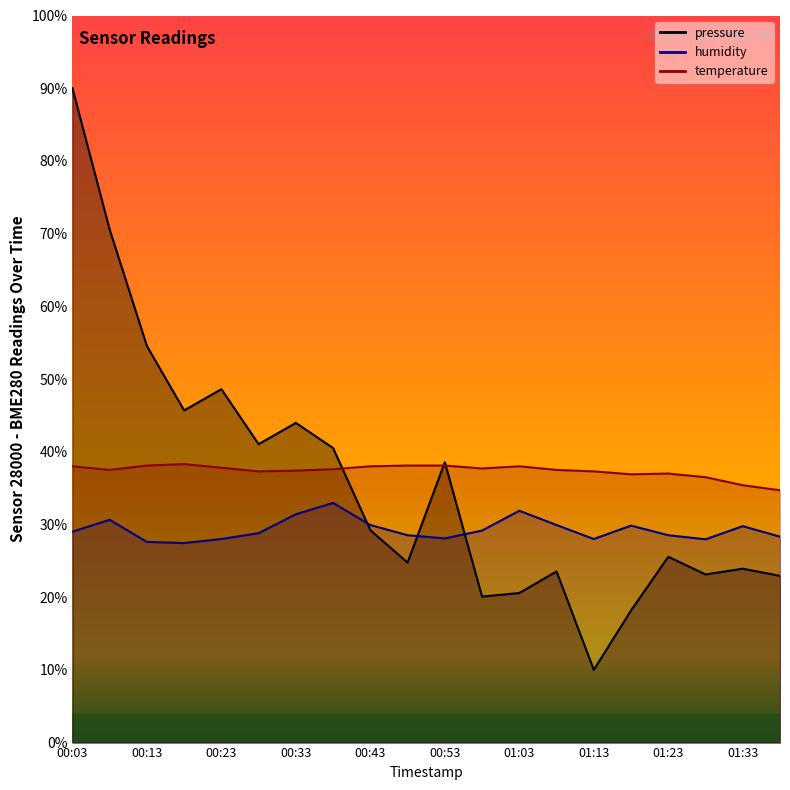

Rank the series at 00:33 from lowest to highest value.

humidity, temperature, pressure